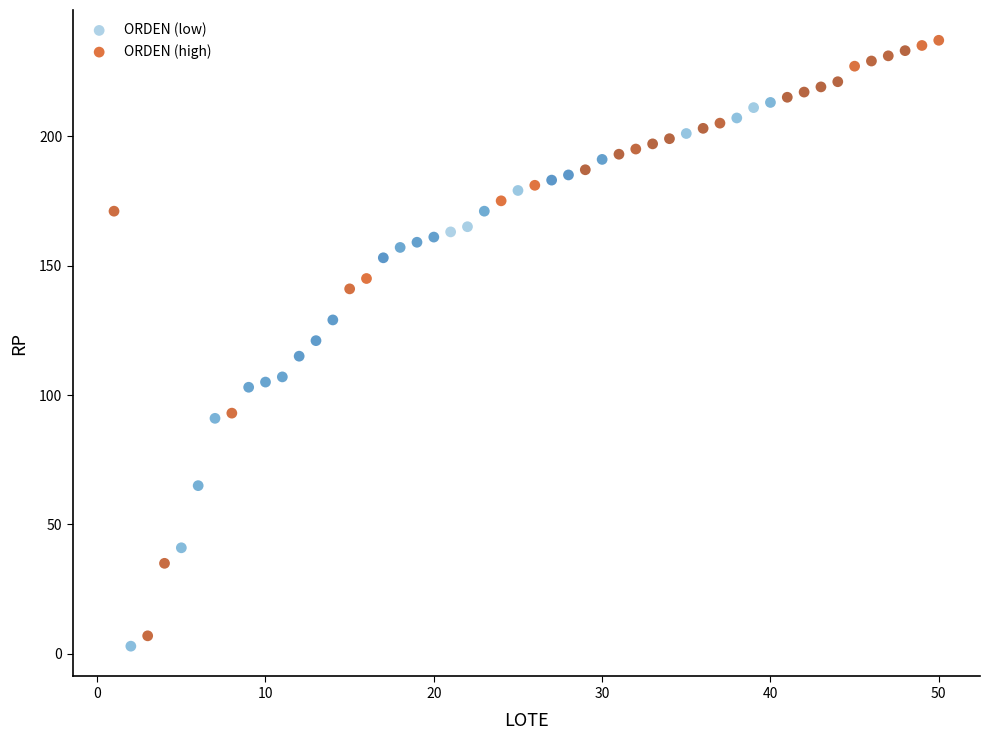

Which series contains the highest Y value?

ORDEN (high)